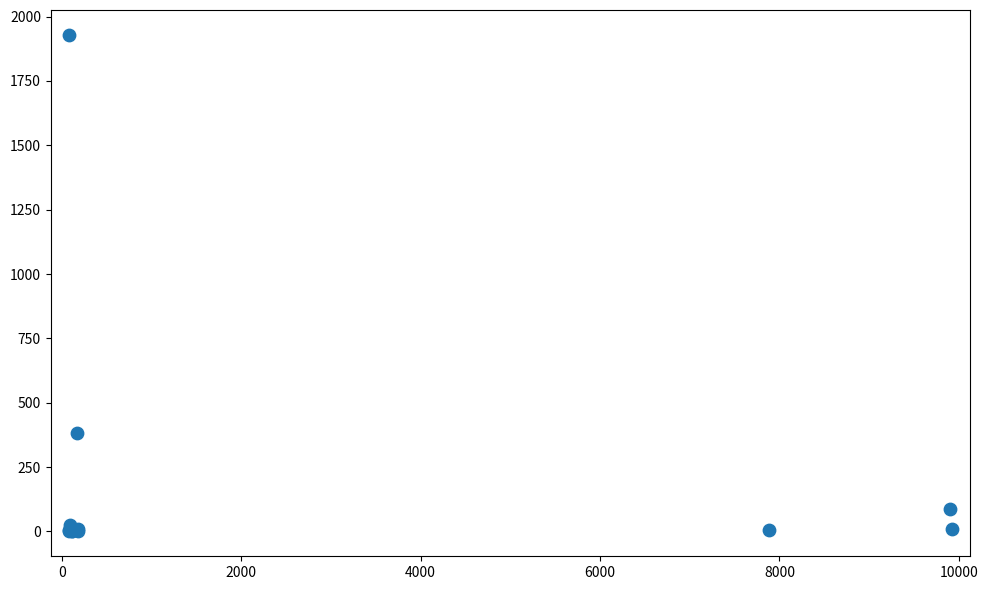

What Y value in the scatter plot is closest to 964?

381.0